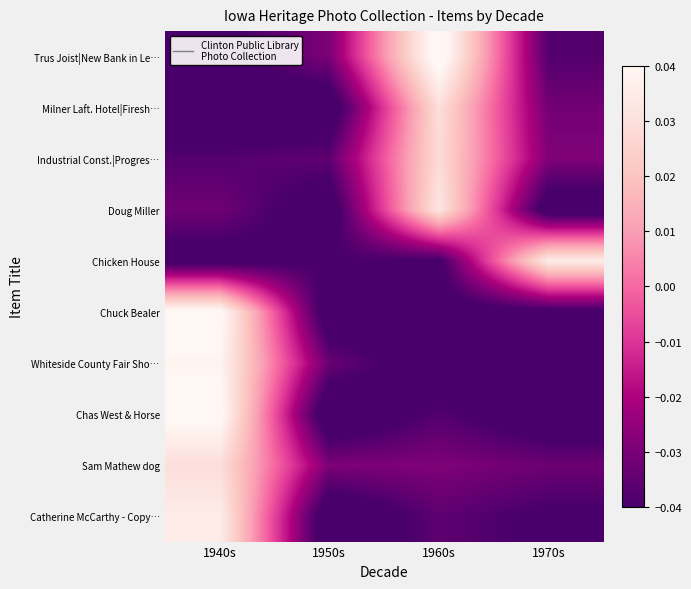

Which series has the widest spread of values?

Chas West & Horse